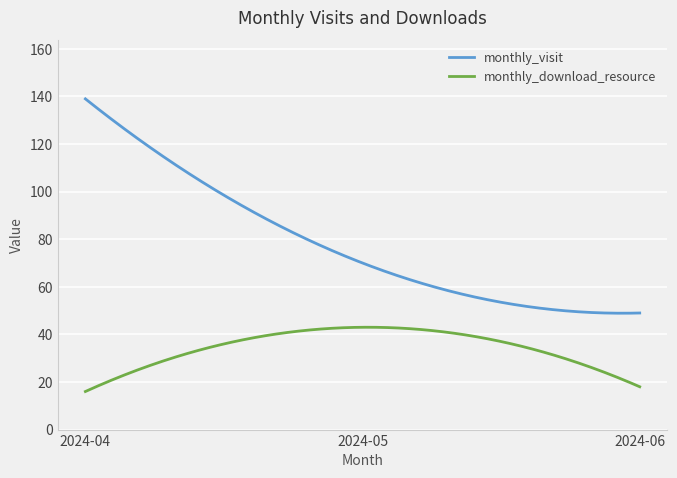

What is the minimum value for monthly_visit?

48.9